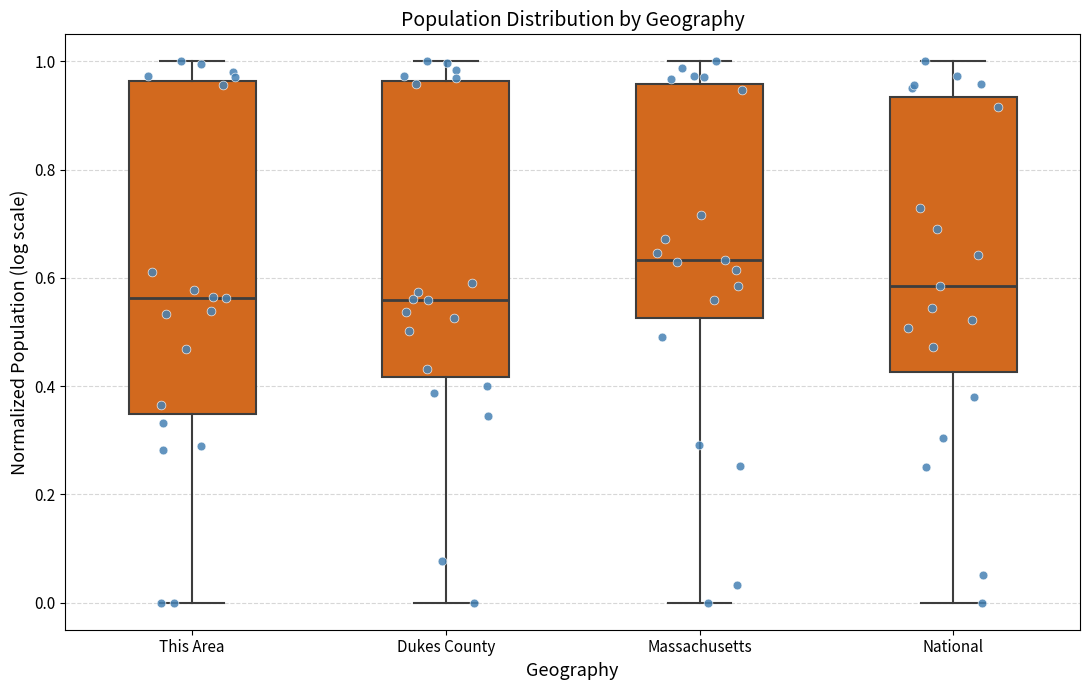

Where is the lower edge of the box for Massachusetts on the y-axis? The values are not printed on the chart, so give them approximately, as read against the axis.

0.52